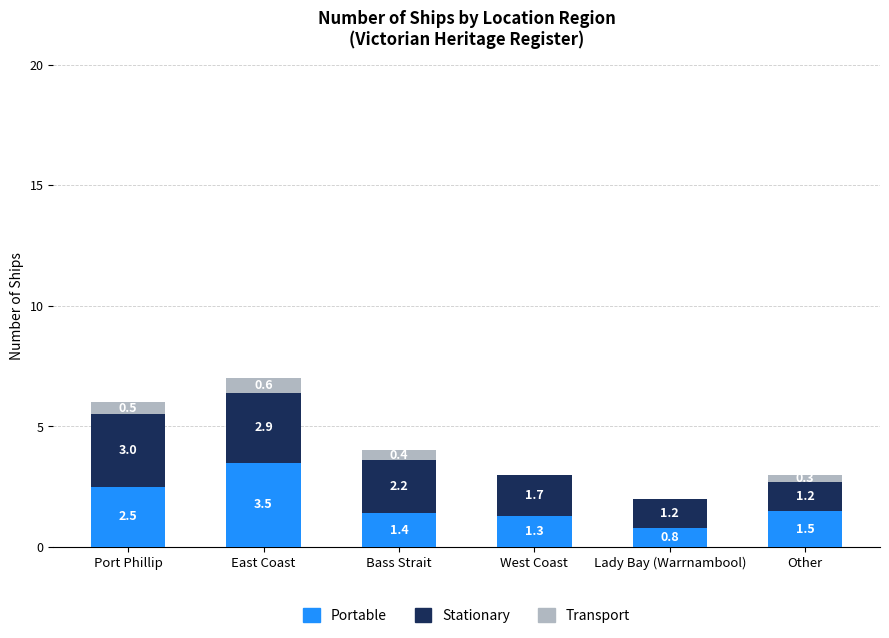

What is the total value across all series at Lady Bay (Warrnambool)?

2.0